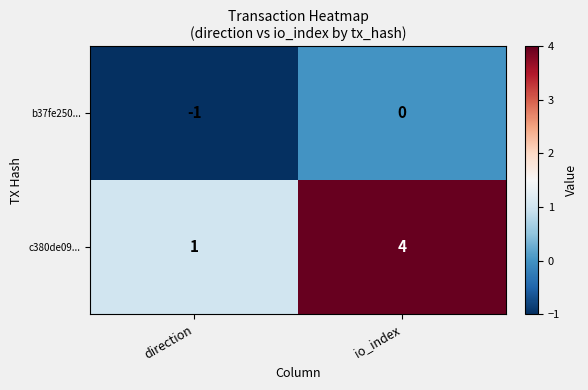

Which series has the largest range (max minus min)?

c380de09...